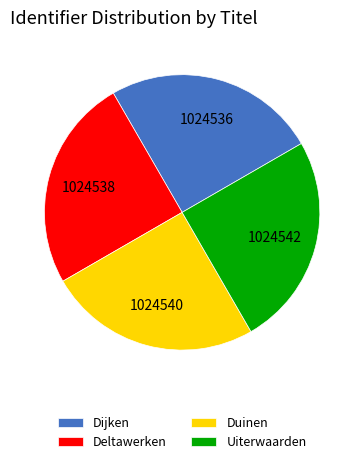

How many slices are in this pie chart?

4